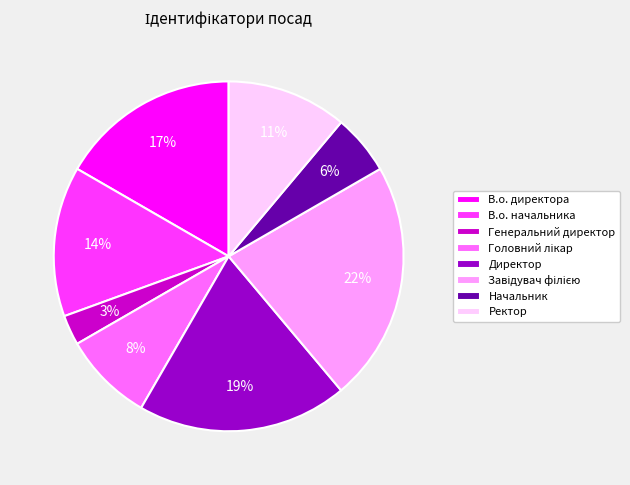

Does Ректор account for over 50% of the chart?

No